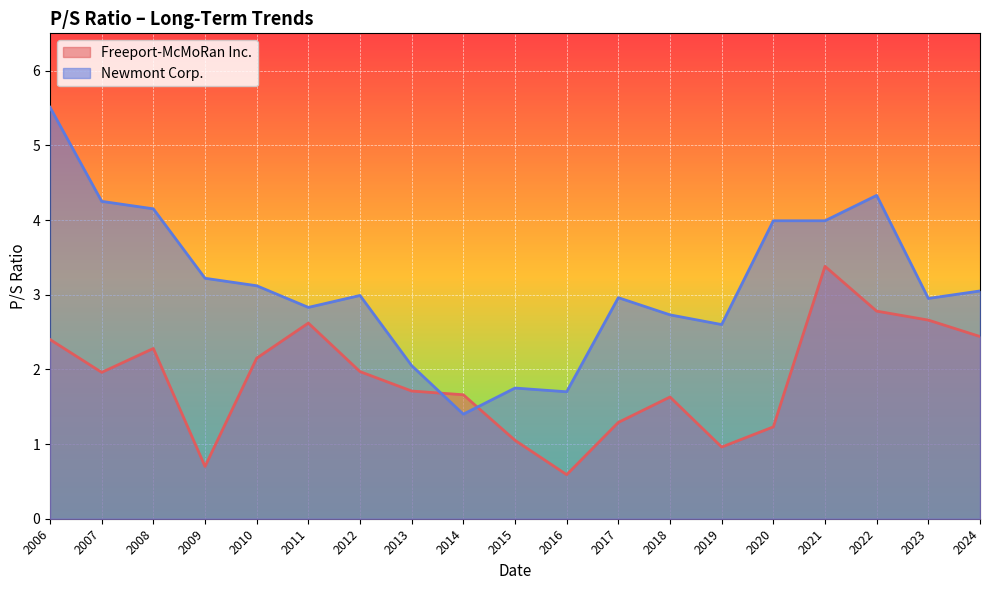

Between 2012 and 2007, which series saw the biggest shift?

Newmont Corp.